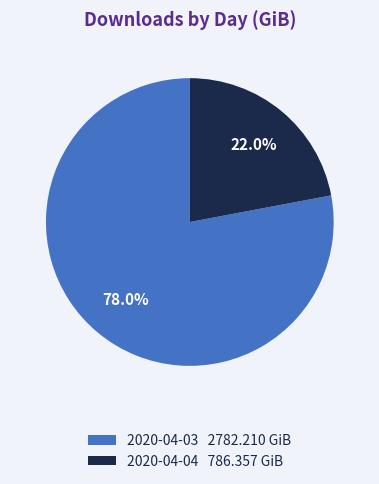

Which has a higher value, 2020-04-03 or 2020-04-04?

2020-04-03